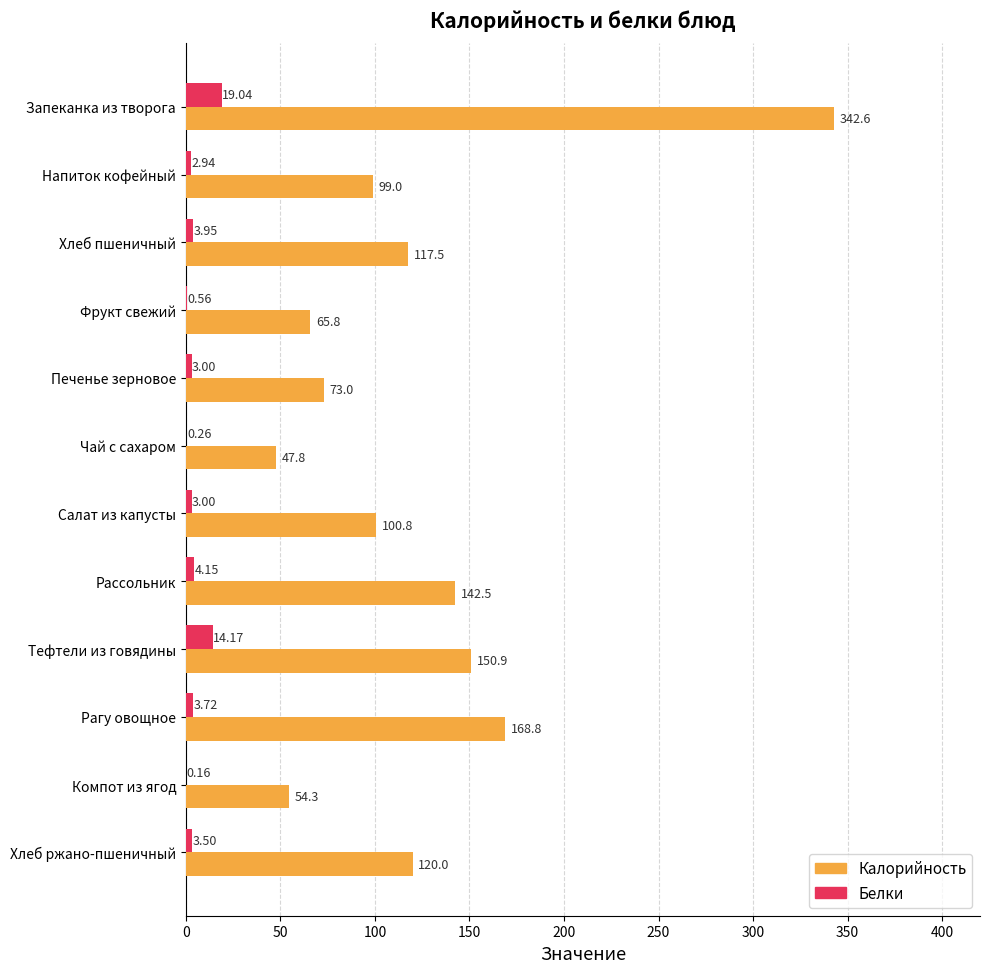

At which category does the chart reach its peak across all series?

Запеканка из творога